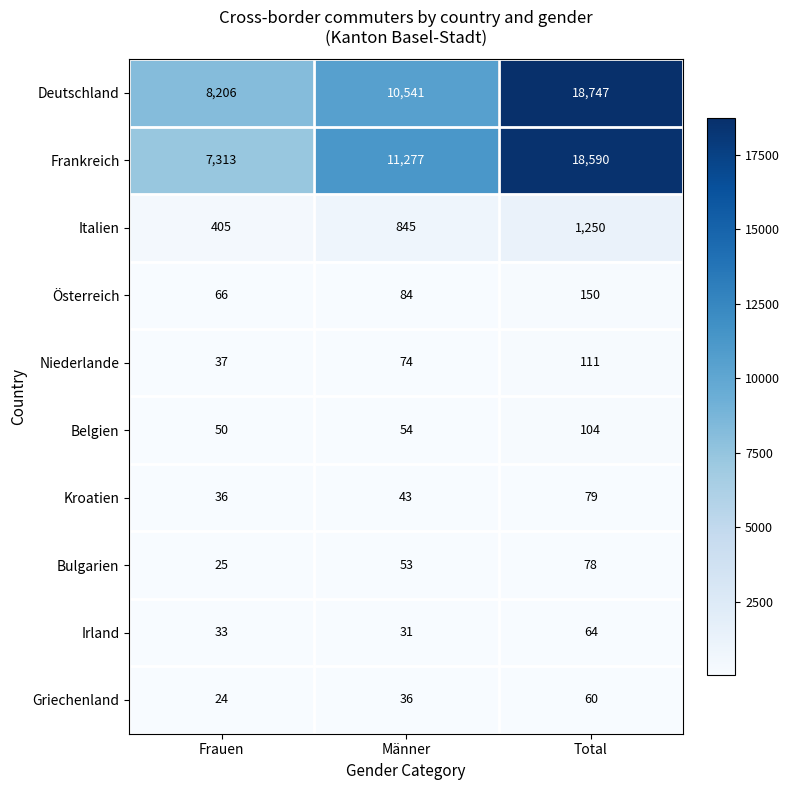

The Bulgarien series shows 112 at Total. True or false?

False